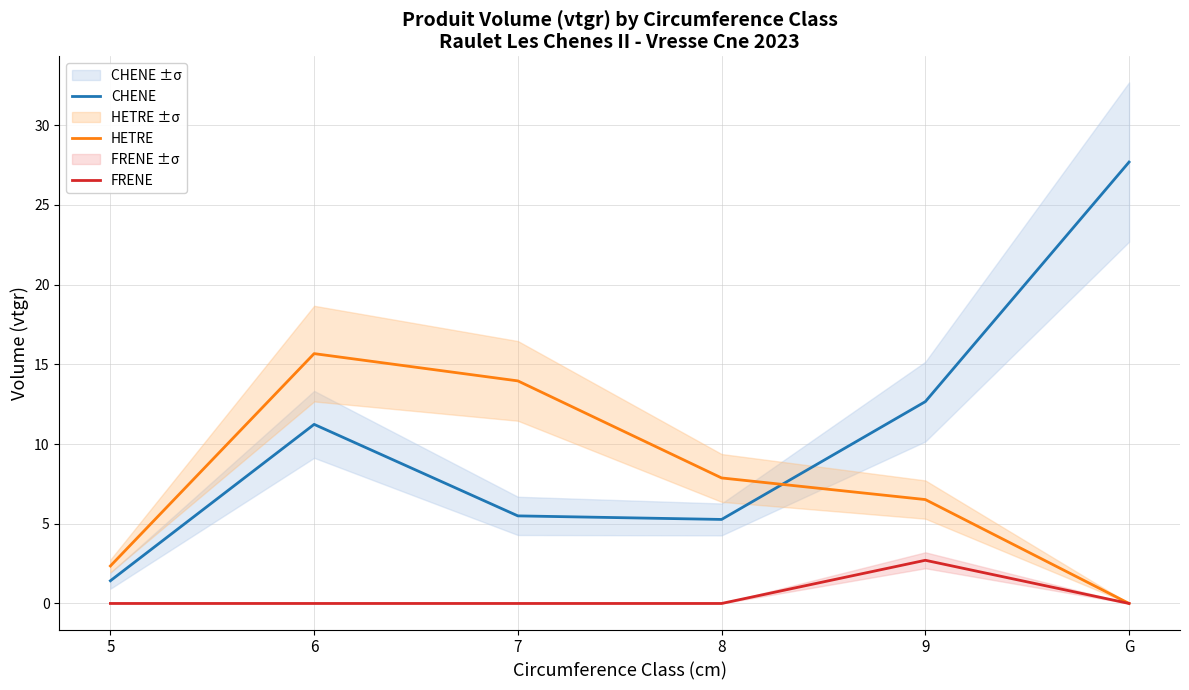

Does the chart display data point markers on the line(s)?

No